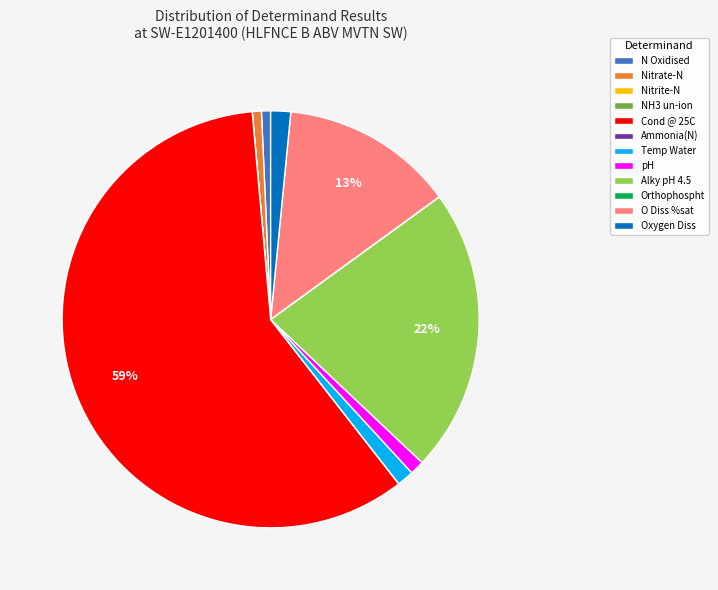

To the nearest percent, what is the difference between the largest and smallest slice percentages?

59%